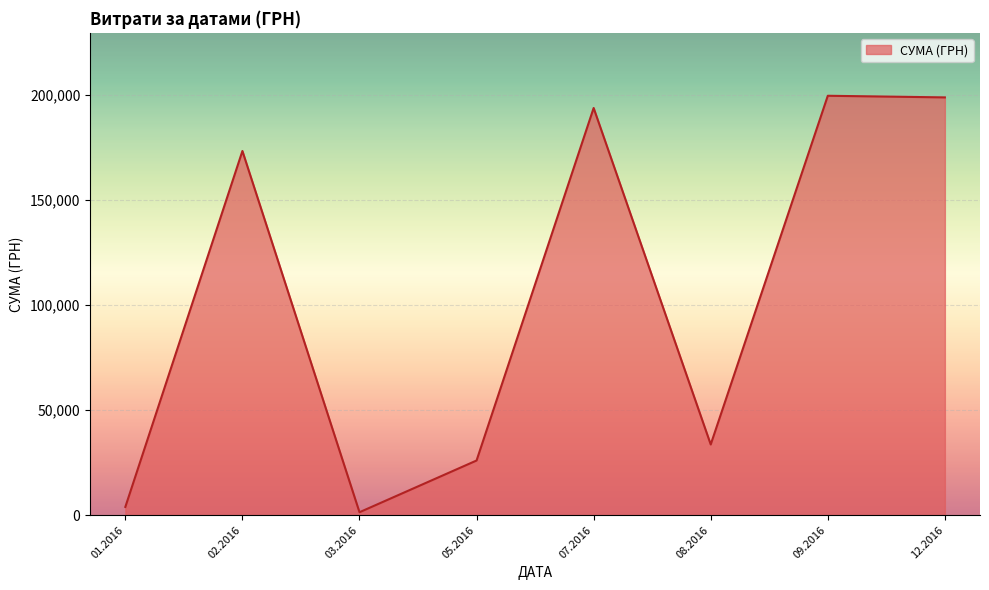

Where is the first local minimum?

03.2016